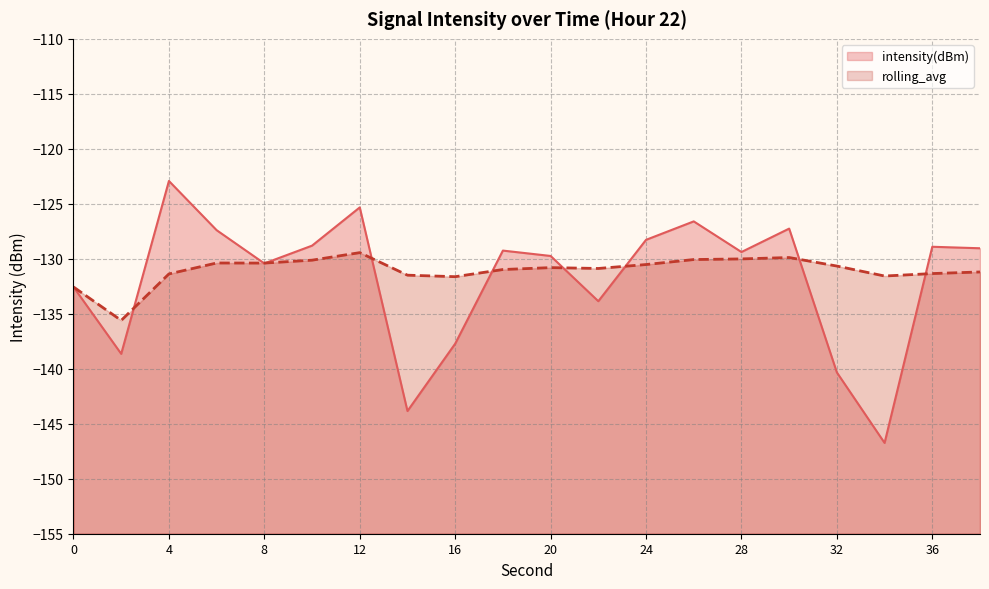

Reading right to left, transcribe all the data shown in this chart.

intensity(dBm): 38=-129.0	36=-128.9	34=-146.7	32=-140.3	30=-127.3	28=-129.4	26=-126.6	24=-128.3	22=-133.9	20=-129.7	18=-129.3	16=-137.7	14=-143.8	12=-125.3	10=-128.8	8=-130.4	6=-127.4	4=-122.9	2=-138.6	0=-132.6
rolling_avg: 38=-131.2	36=-131.3	34=-131.6	32=-130.7	30=-129.9	28=-130.0	26=-130.1	24=-130.5	22=-130.9	20=-130.8	18=-131.0	16=-131.6	14=-131.5	12=-129.4	10=-130.1	8=-130.4	6=-130.4	4=-131.4	2=-135.6	0=-132.6